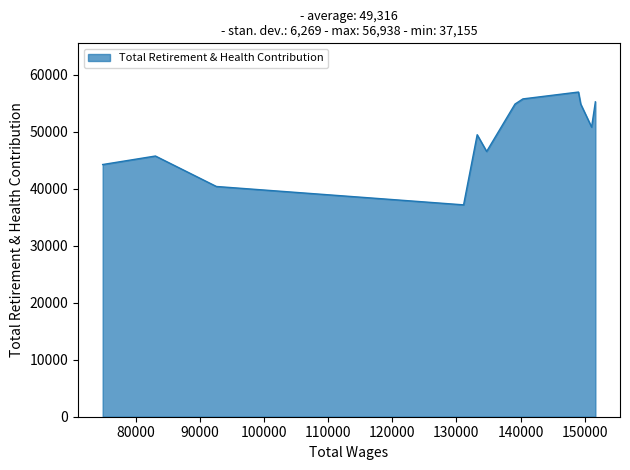

What is the difference between the maximum and minimum values?

19783